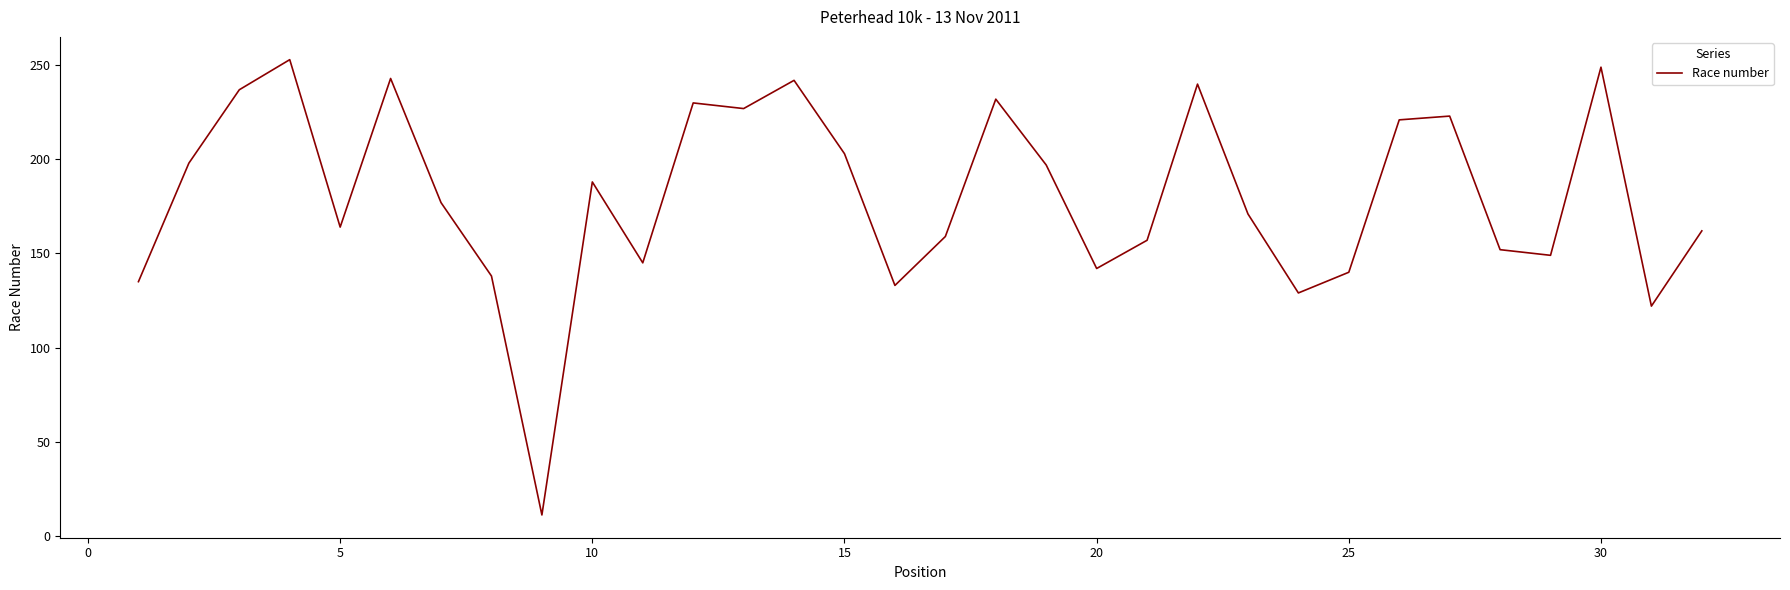

What is the smallest value displayed?

11